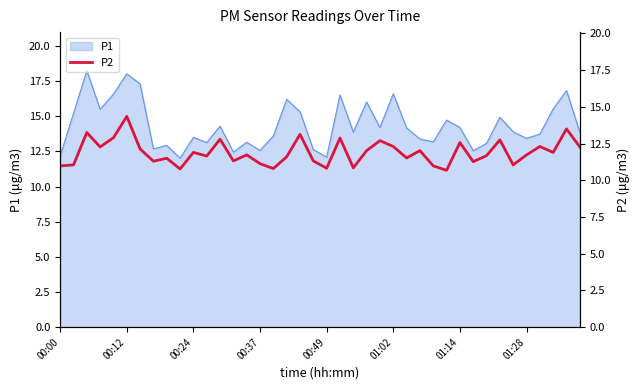

The value at 26 is 16.2. True or false?

False